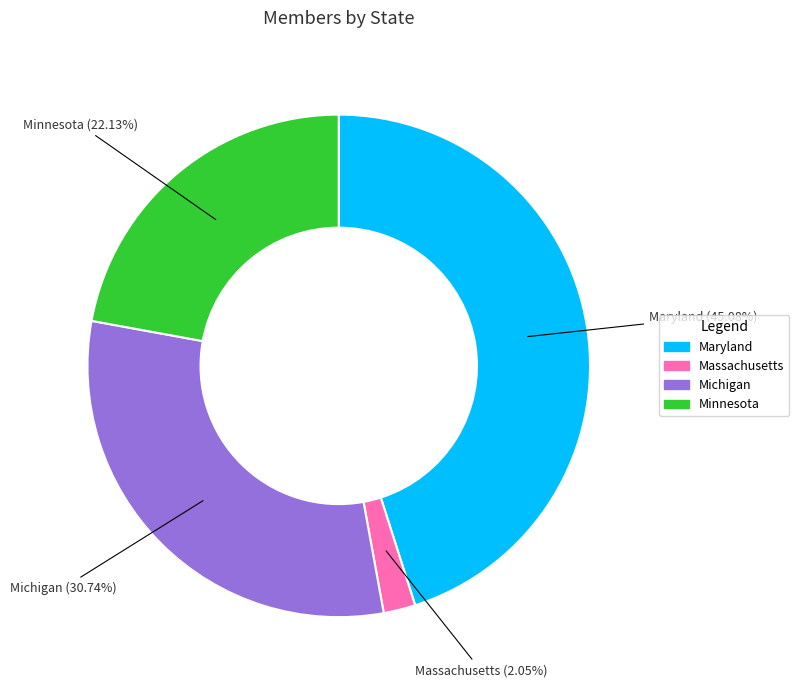

Is there any slice that represents more than half of the pie?

No